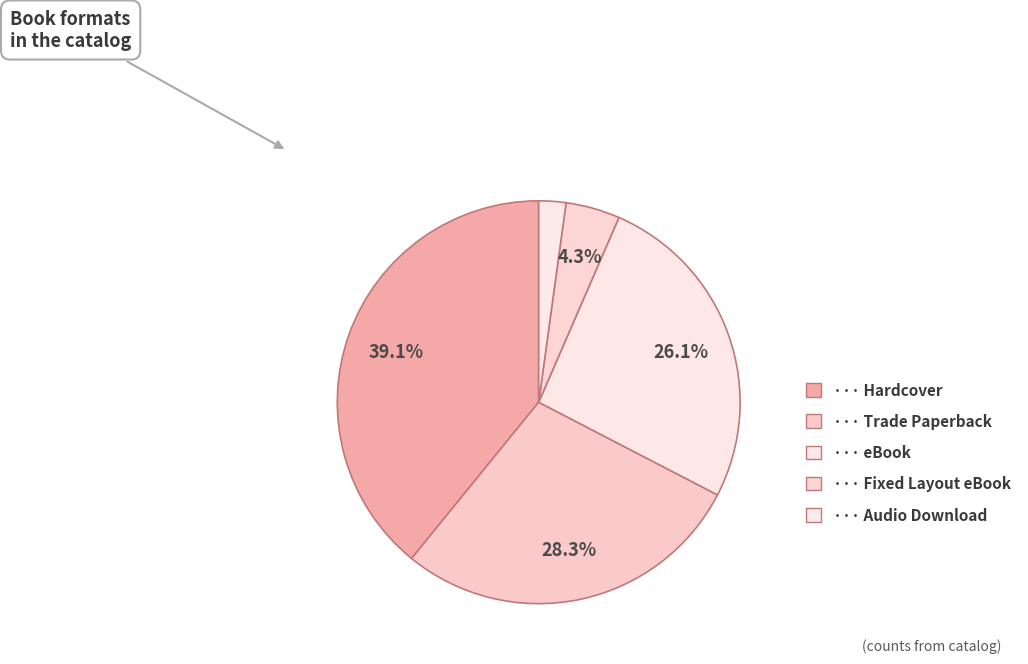

How many segments does this pie chart have?

5